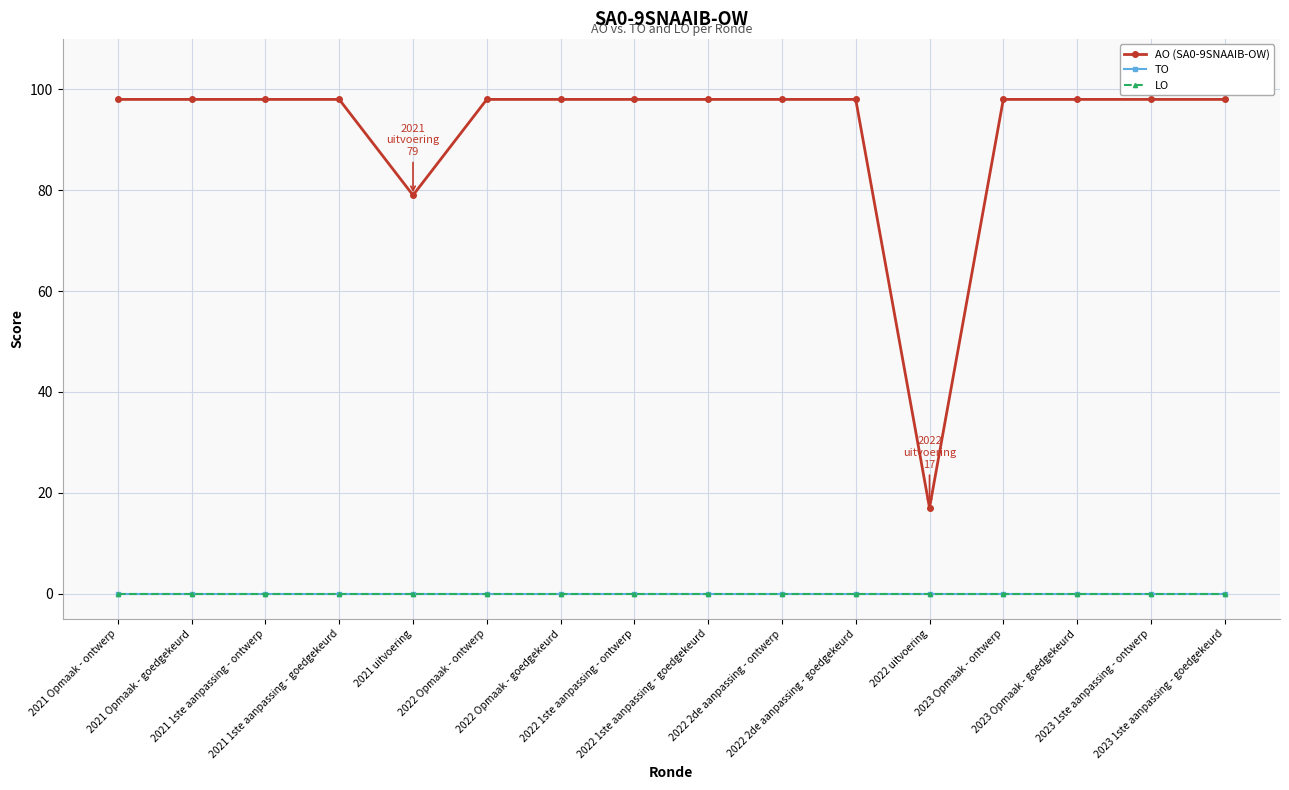

Reading right to left, what are all the values shown in this chart?

AO (SA0-9SNAAIB-OW): 98	98	98	98	17	98	98	98	98	98	98	79	98	98	98	98
TO: 0	0	0	0	0	0	0	0	0	0	0	0	0	0	0	0
LO: 0	0	0	0	0	0	0	0	0	0	0	0	0	0	0	0